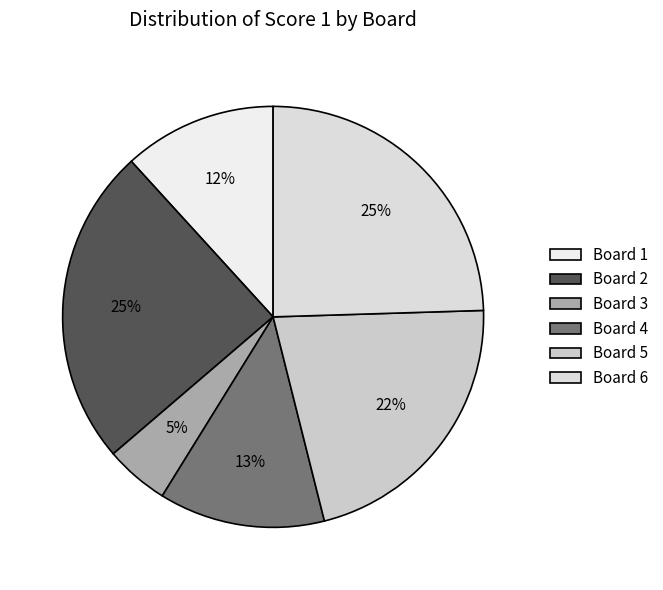

Do Board 1 and Board 6 together represent more than half of the pie?

No